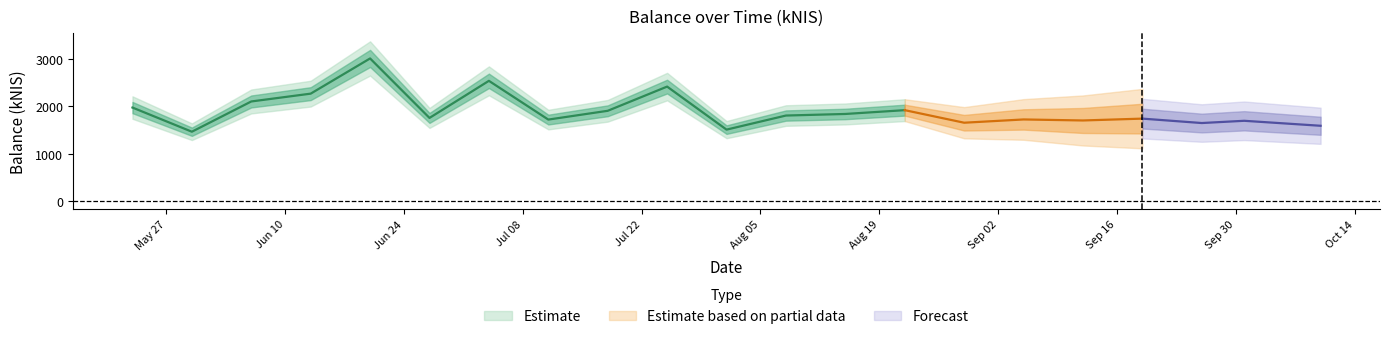

What is the sum of the values at 2024-08-15 and 2024-09-12?

3543.2